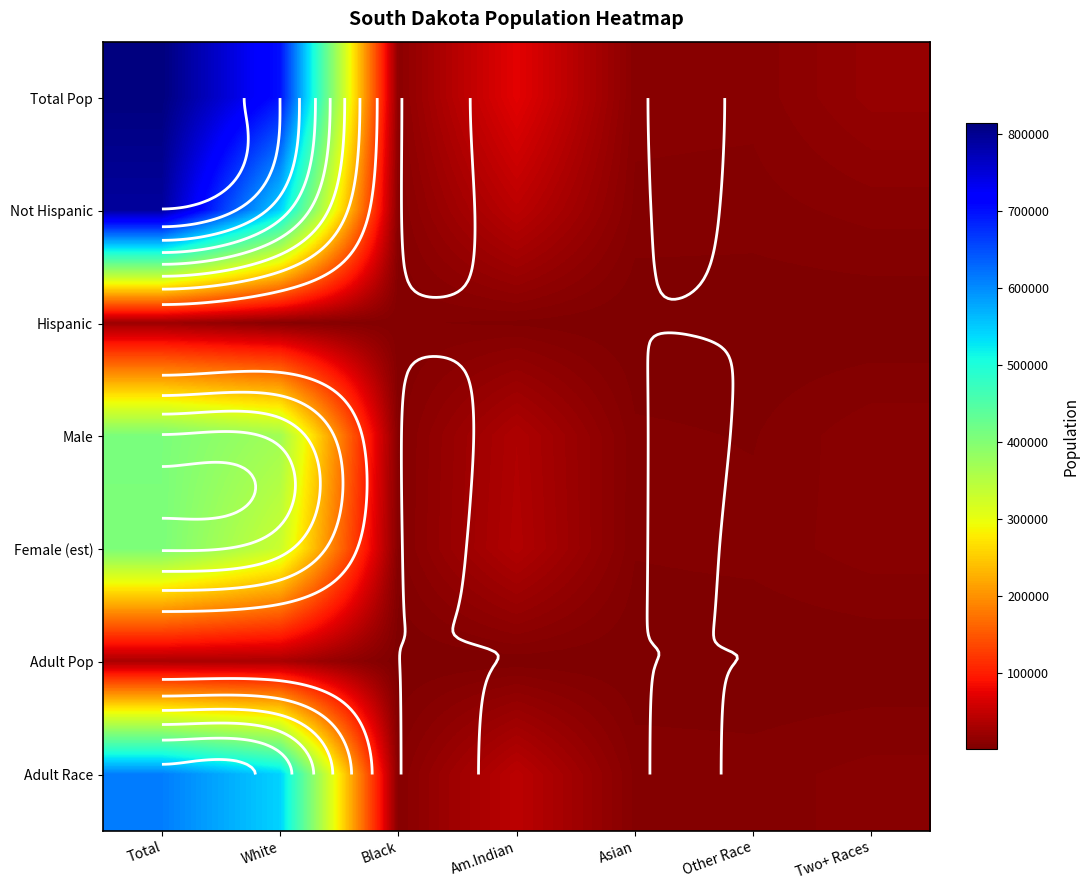

At Asian, list the series in order from smallest to largest.

Hispanic, Adult Pop, Female (est), Male, Not Hispanic, Adult Race, Total Pop